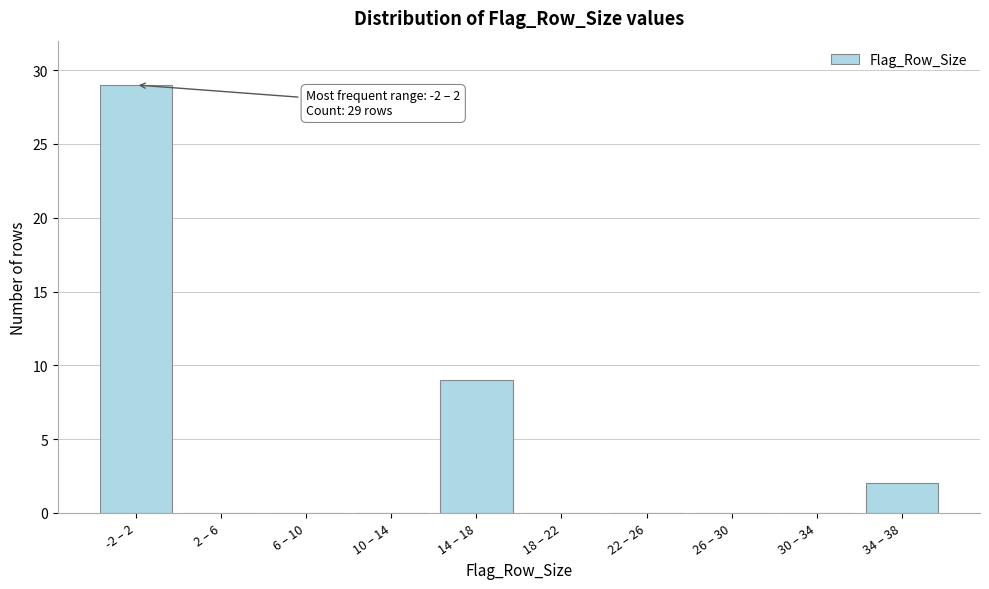

Reading left to right, list all the values displayed in this chart.

-2 – 2=29	2 – 6=0	6 – 10=0	10 – 14=0	14 – 18=9	18 – 22=0	22 – 26=0	26 – 30=0	30 – 34=0	34 – 38=2